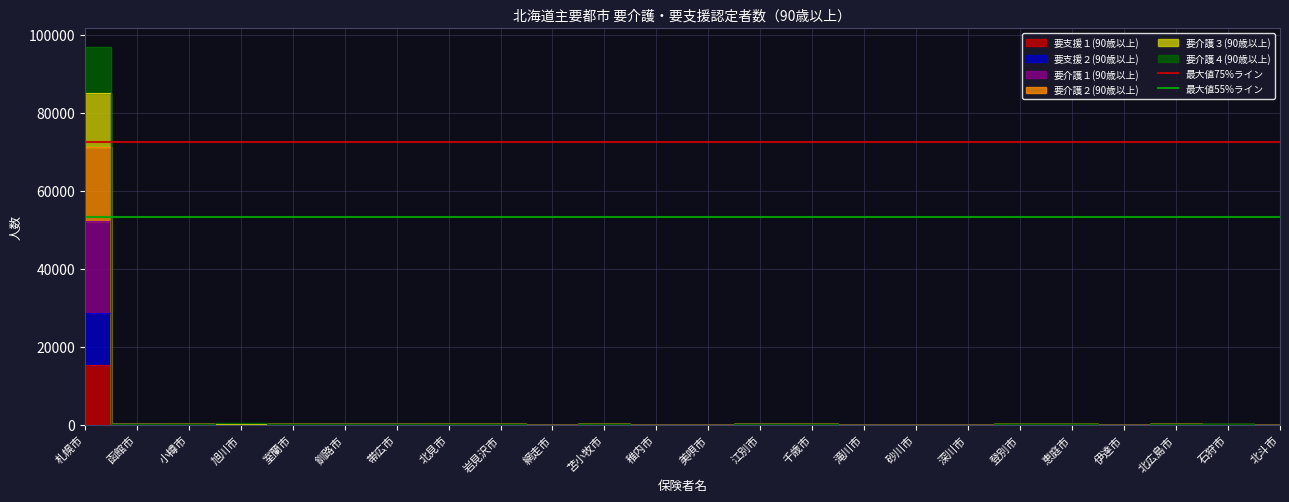

True or false: 最大値75%ライン has a value of 72546.0 at 札幌市.

True